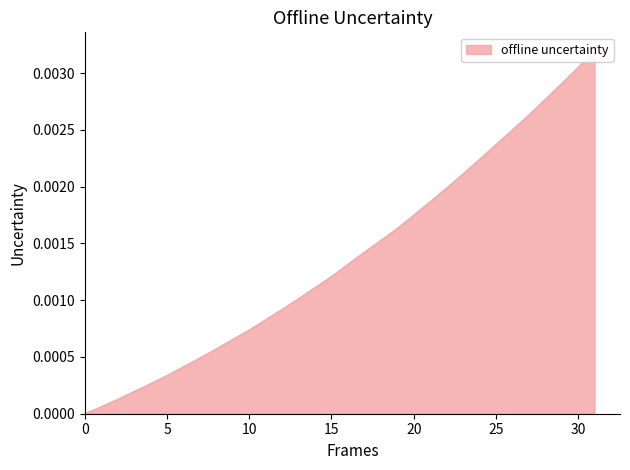

The value at 223.5987 is 0.0. True or false?

True